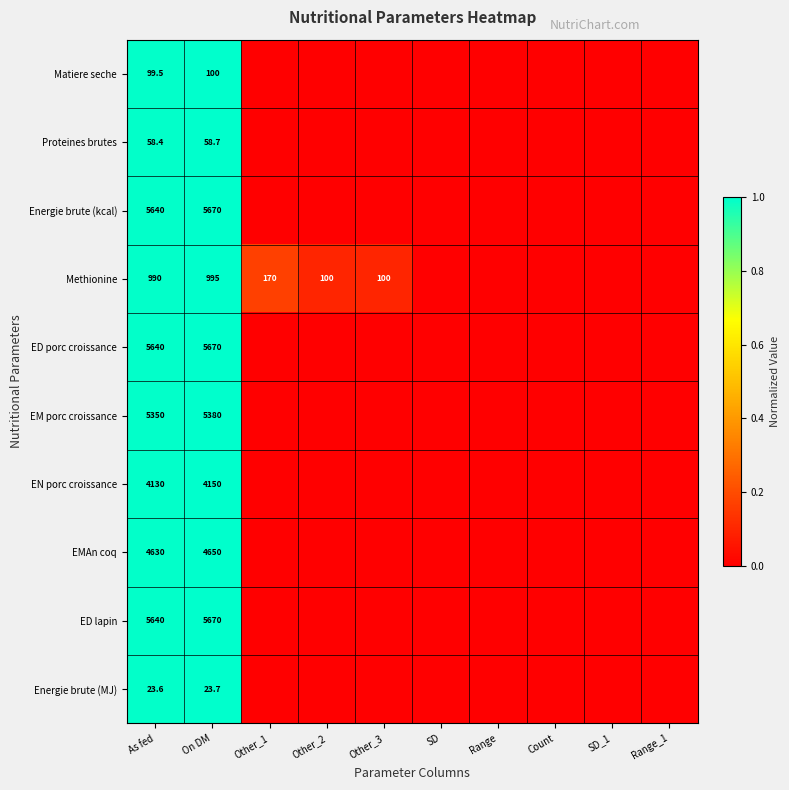

True or false: EN porc croissance has a value of 1787.9 at On DM.

False